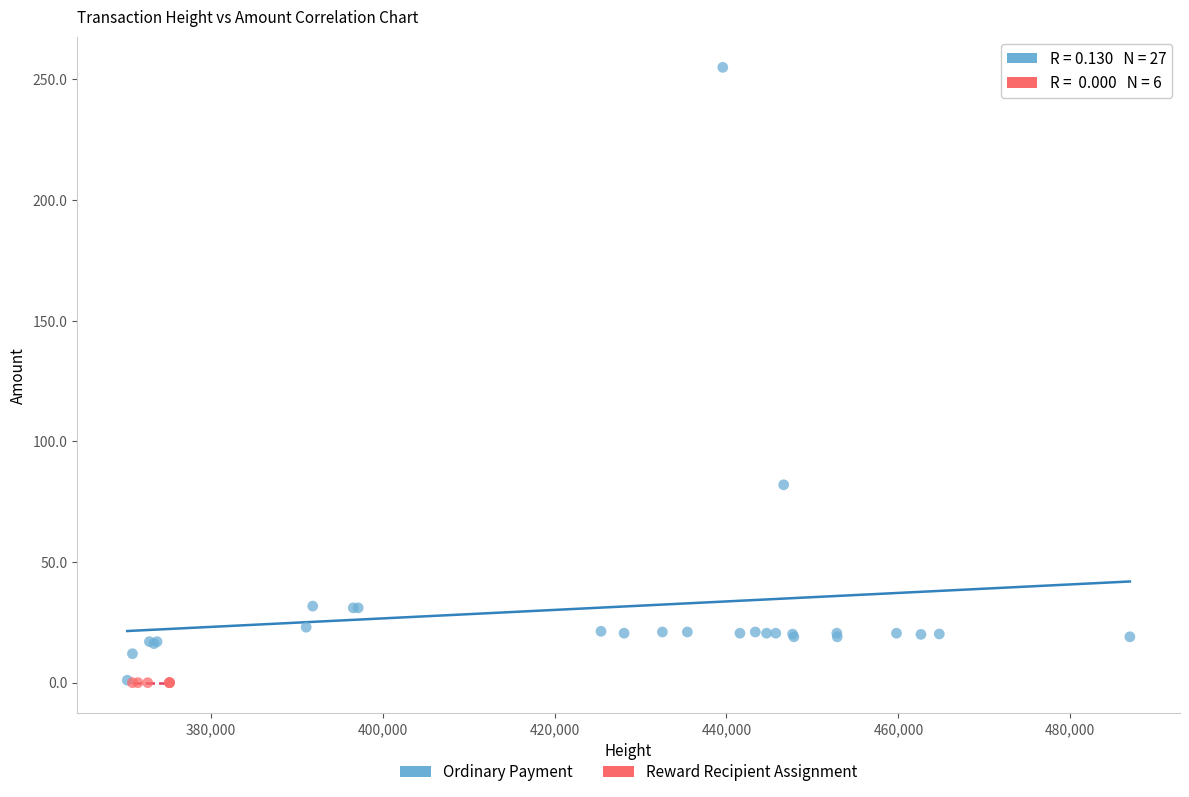

What are all the series names shown in the legend?

Ordinary Payment, Reward Recipient Assignment